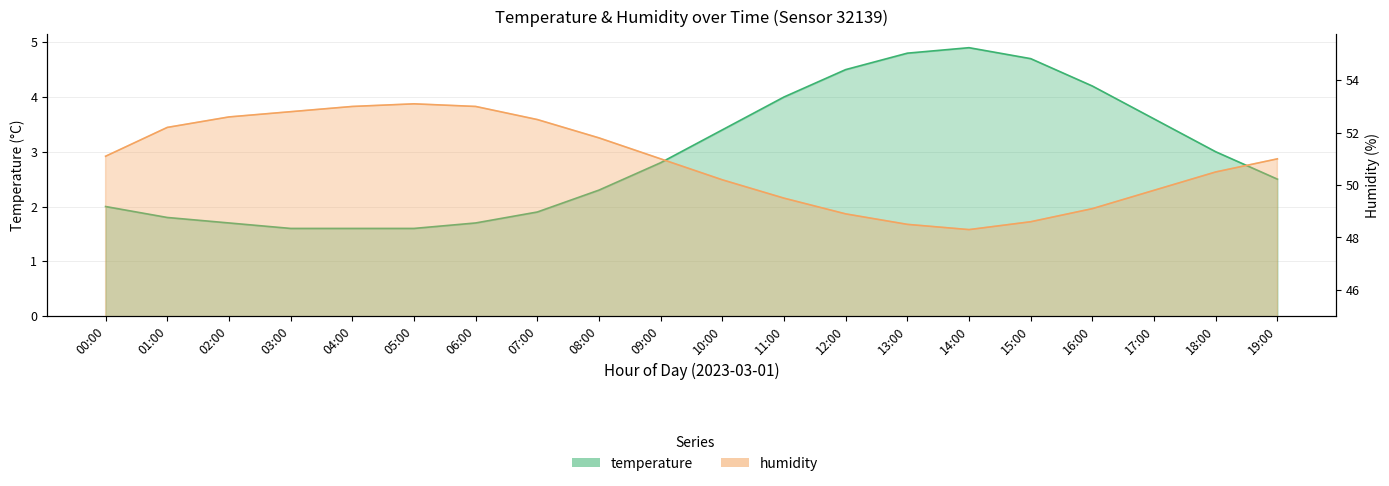

Is it true that humidity equals 75.6 at 00:00?

False